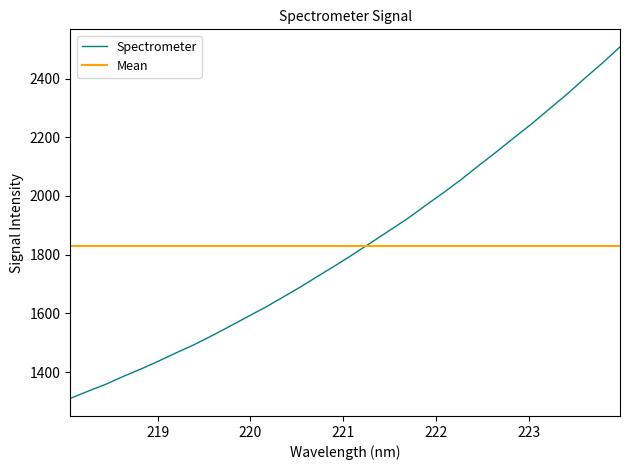

What is the maximum value for Spectrometer?

2507.8